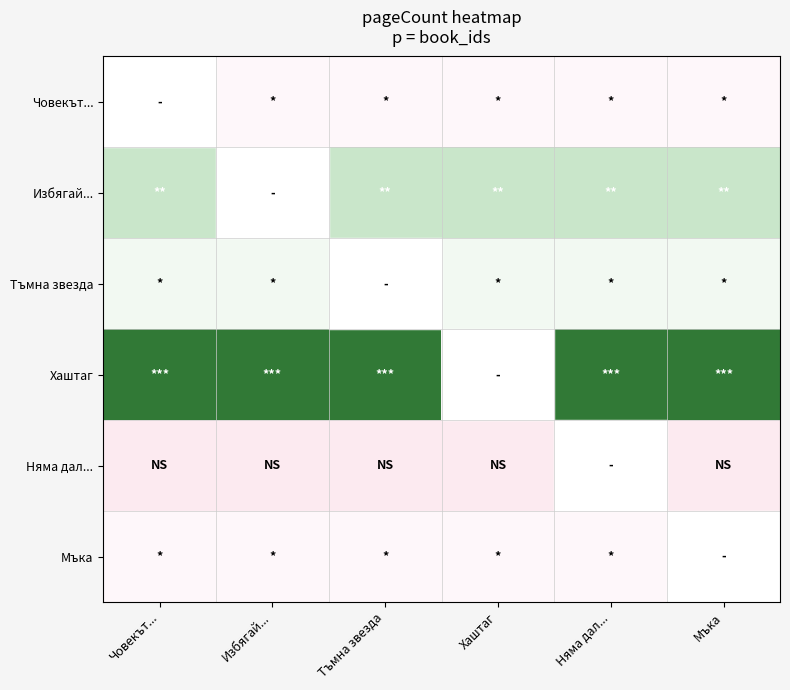

List the series in order of their peak value, highest first.

Човекът..., Хаштаг, Избягай..., Тъмна звезда, Мъка, Няма дал...